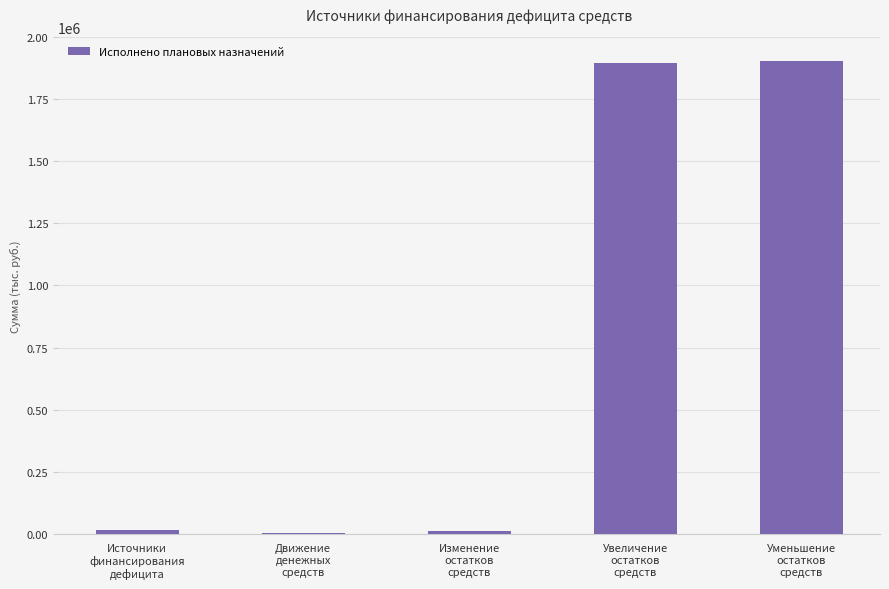

What is the difference between the values at Движение
денежных
средств and Источники
финансирования
дефицита?

9094.3